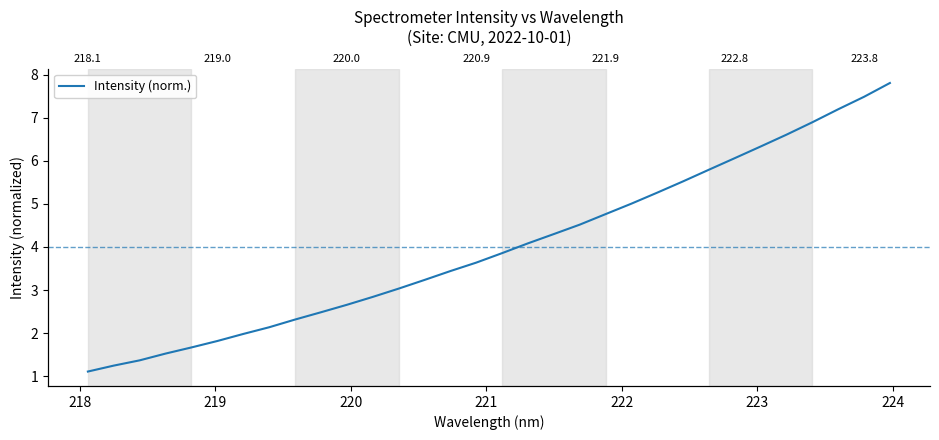

What is the difference between the maximum and minimum values?

6.7